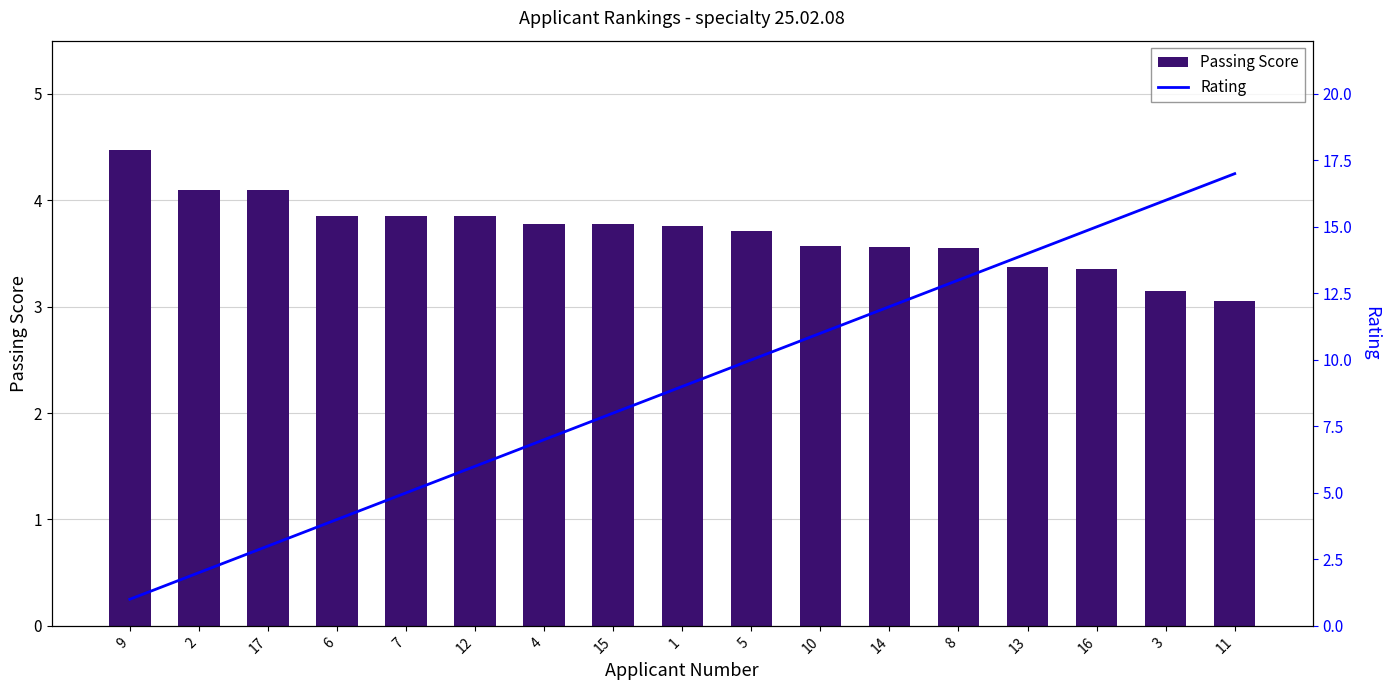

Where is Passing Score nearest to the value 3?

11